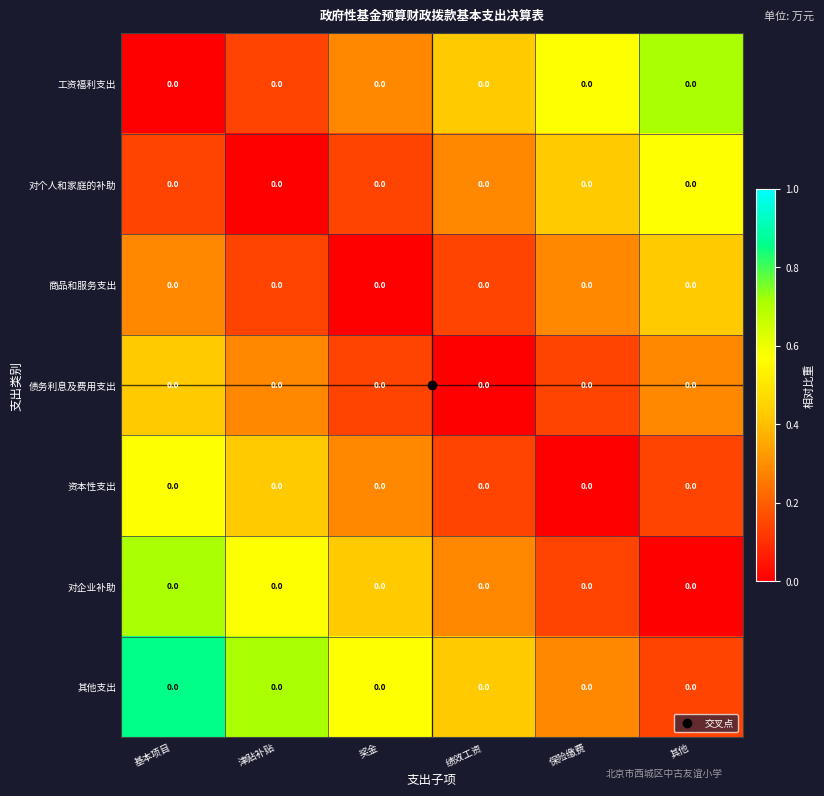

List the series in order of their peak value, lowest first.

商品和服务支出, 债务利息及费用支出, 对个人和家庭的补助, 资本性支出, 工资福利支出, 对企业补助, 其他支出